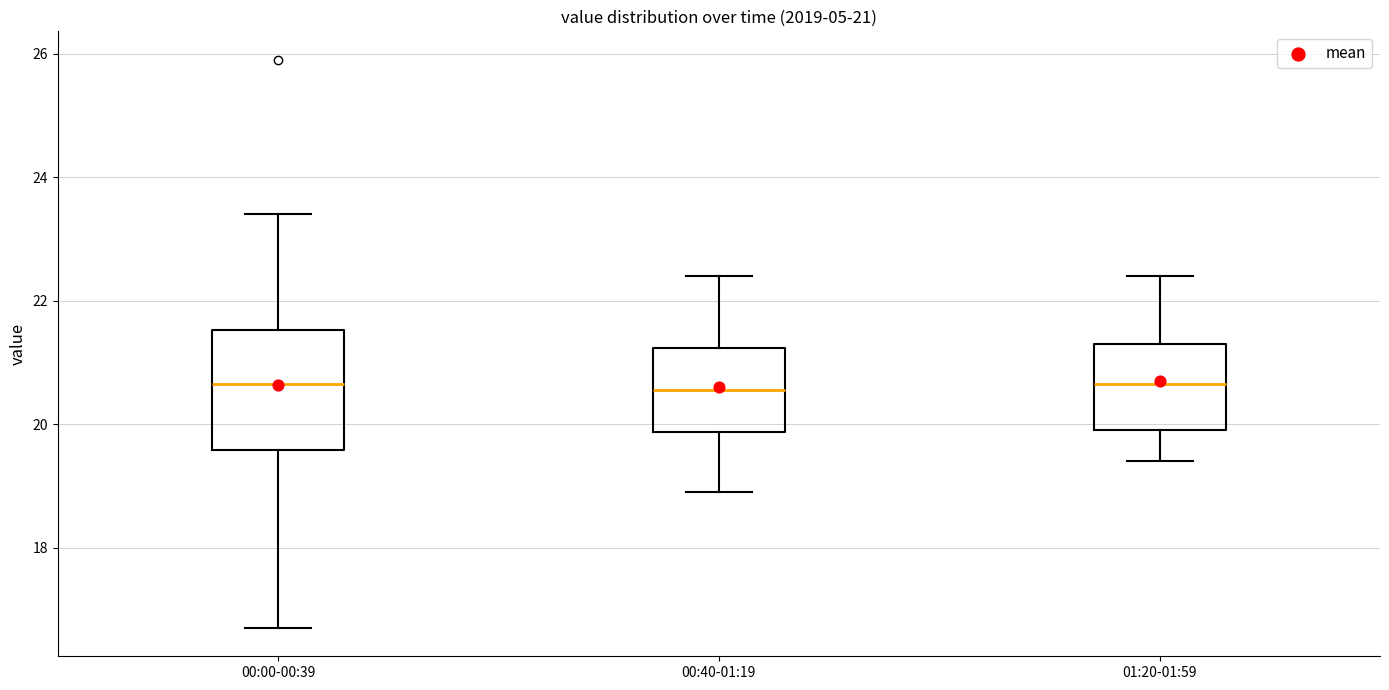

Which box is the tallest, from its lower edge to its upper edge?

00:00-00:39